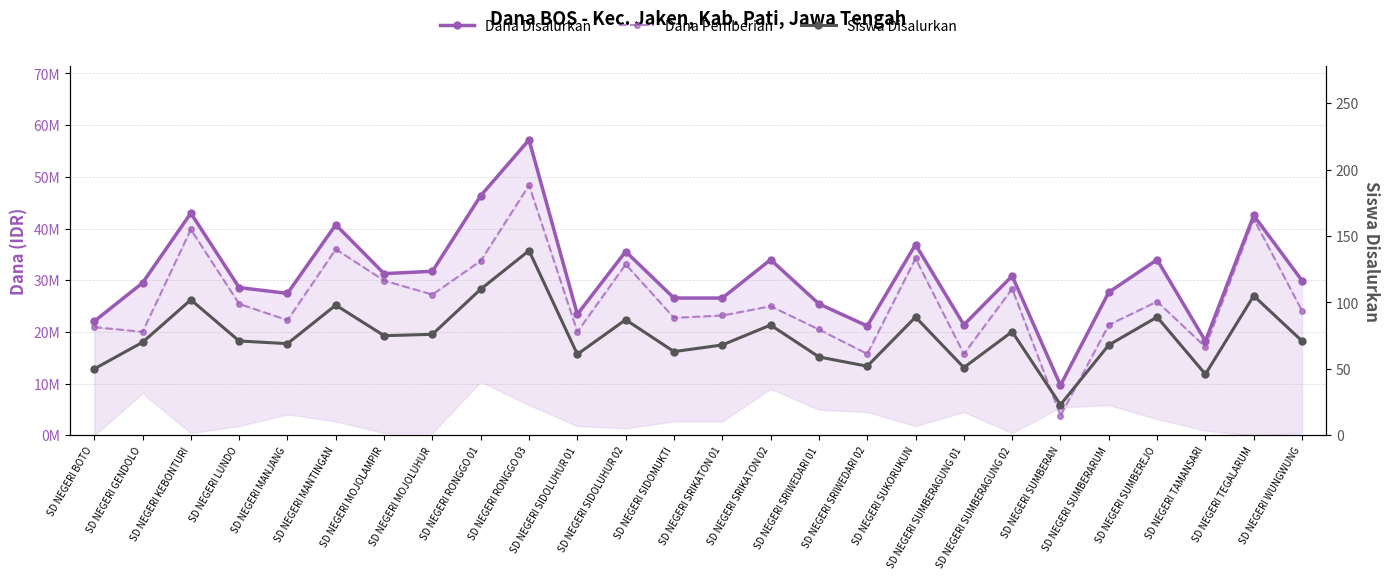

True or false: Dana Pemberian and Dana Disalurkan cross at least once.

False